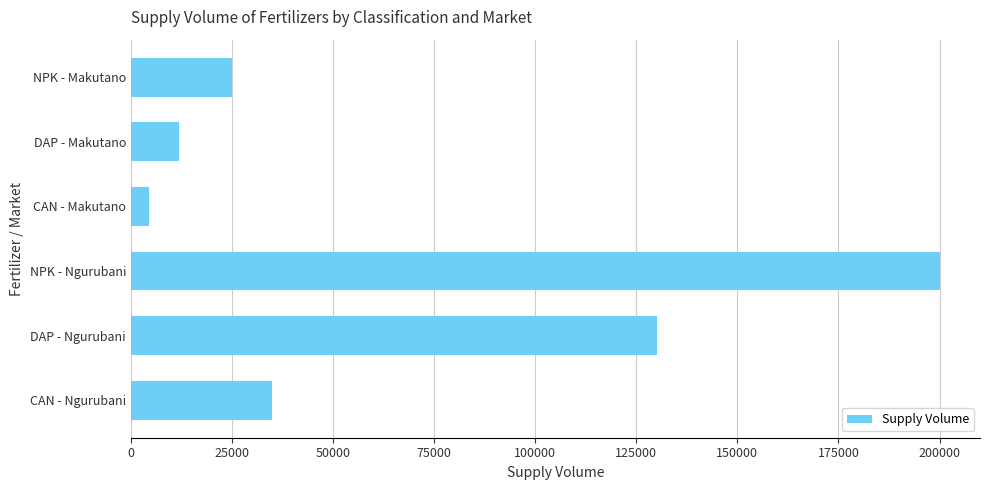

At which label is the value closest to 102250?

DAP - Ngurubani